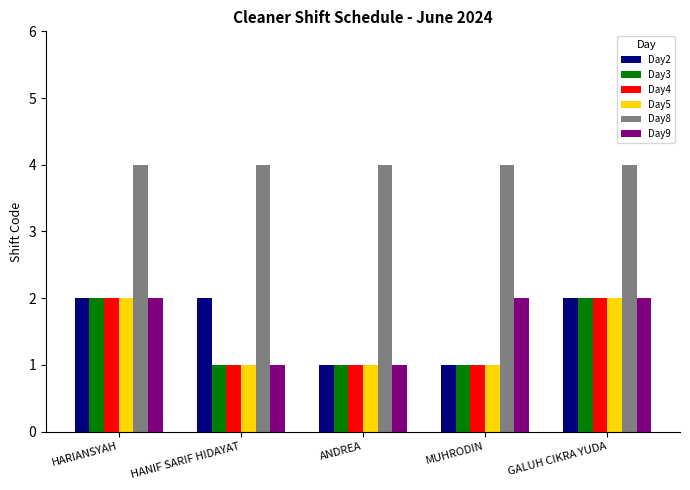

At how many categories does at least one series exceed 3?

5